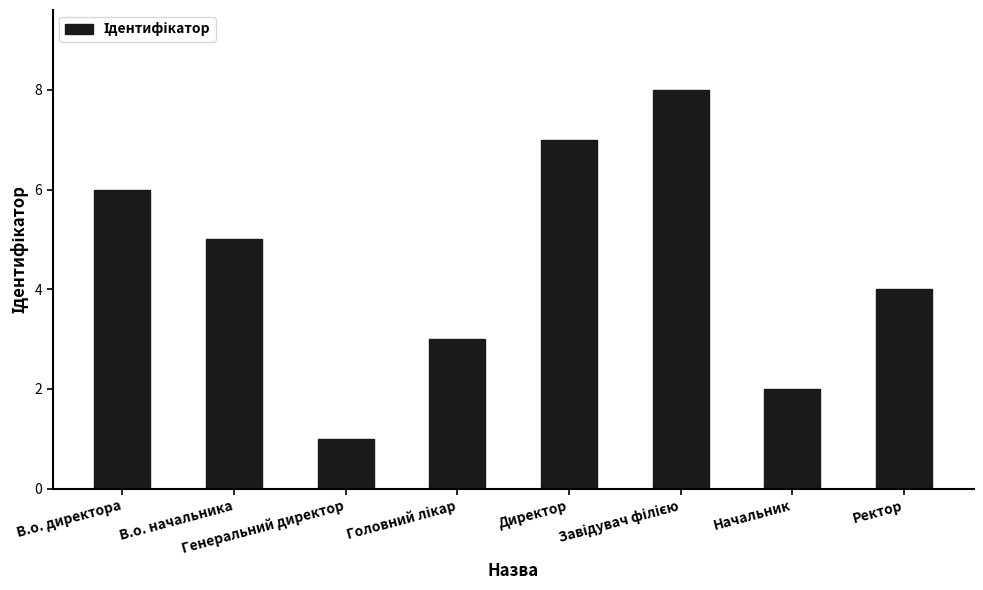

The chart shows a value of 4 at Ректор. True or false?

True